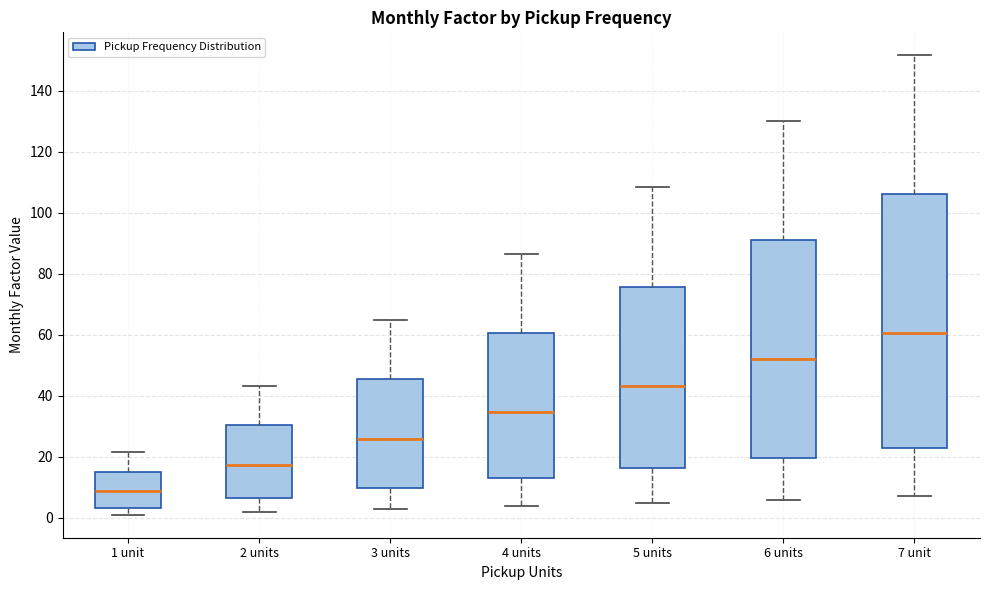

Where does the upper whisker of the box for 5 units end on the y-axis? The values are not printed on the chart, so give them approximately, as read against the axis.

108